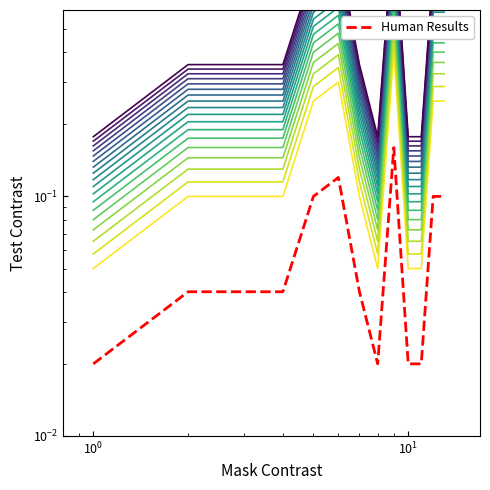

What is the sum of all values?

0.8